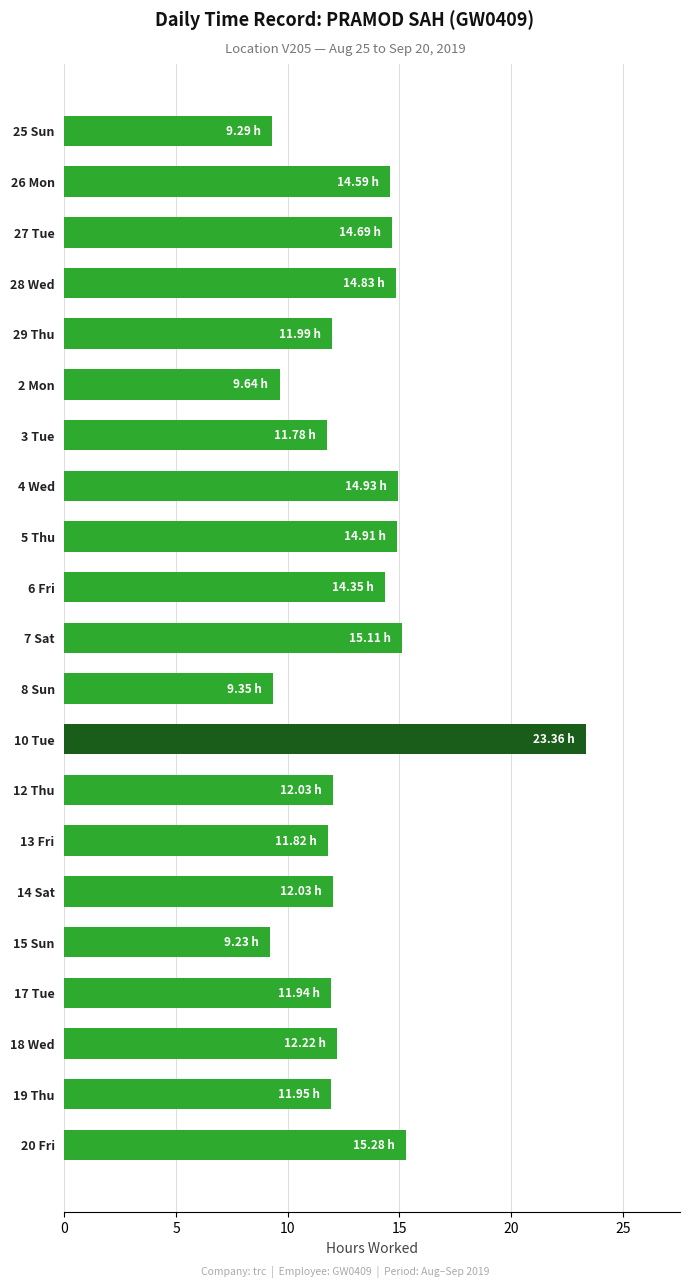

What is the ratio of the value at 14 Sat to the value at 7 Sat?

0.8